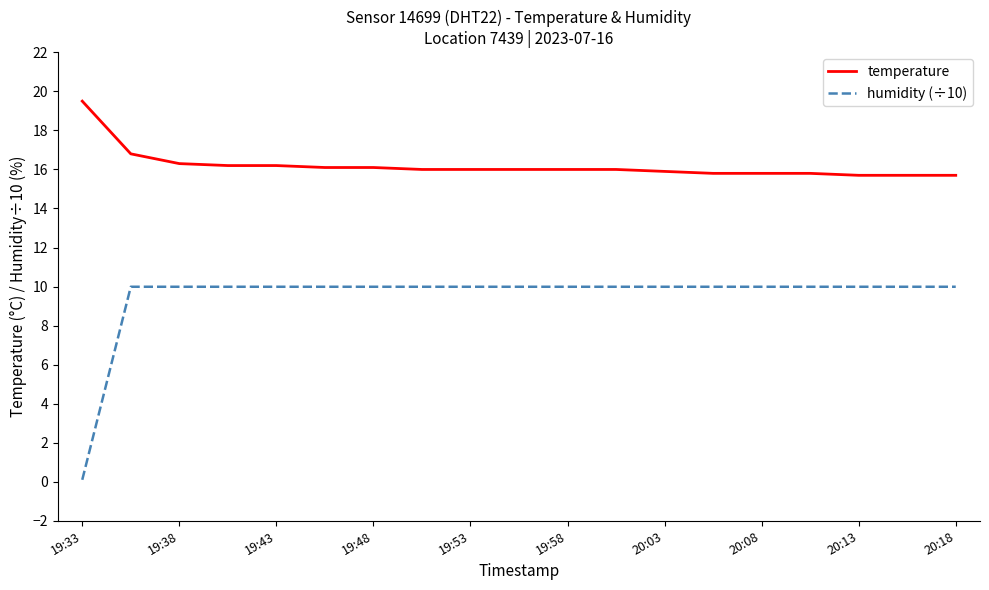

What are all the series names shown in the legend?

temperature, humidity (÷10)